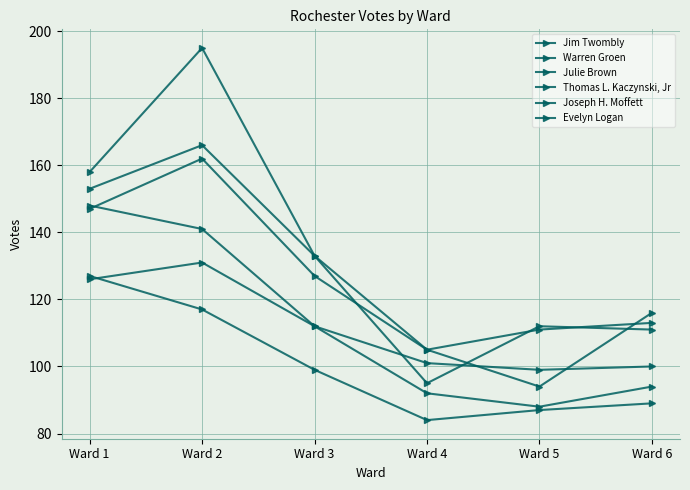

Reading left to right, extract all data points from this chart.

Jim Twombly: 158	195	133	105	111	113
Warren Groen: 153	166	133	95	112	111
Julie Brown: 147	162	127	105	94	116
Thomas L. Kaczynski, Jr: 148	141	112	101	99	100
Joseph H. Moffett: 126	131	112	92	88	94
Evelyn Logan: 127	117	99	84	87	89